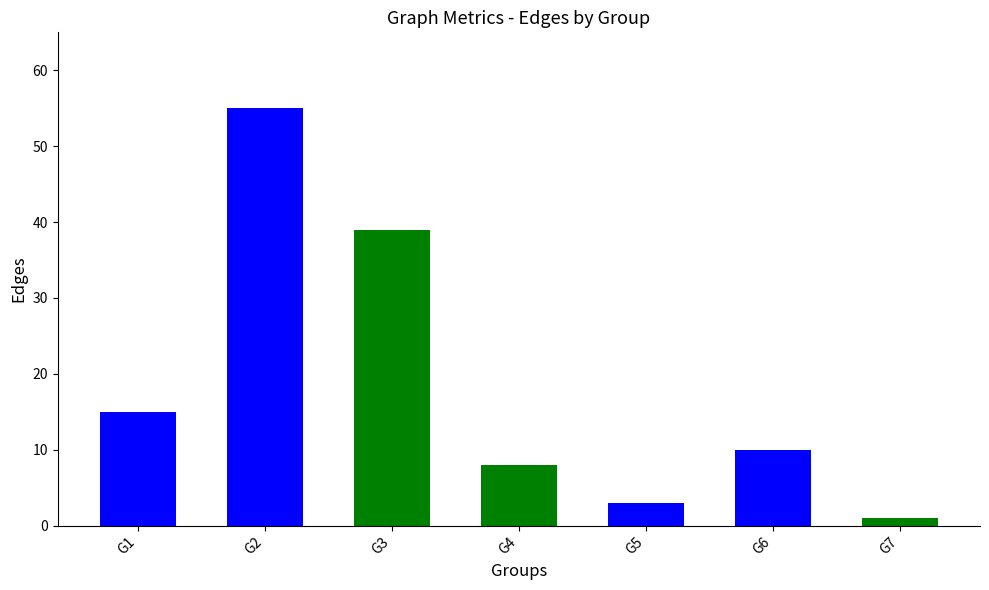

What is the difference between the values at G5 and G6?

7